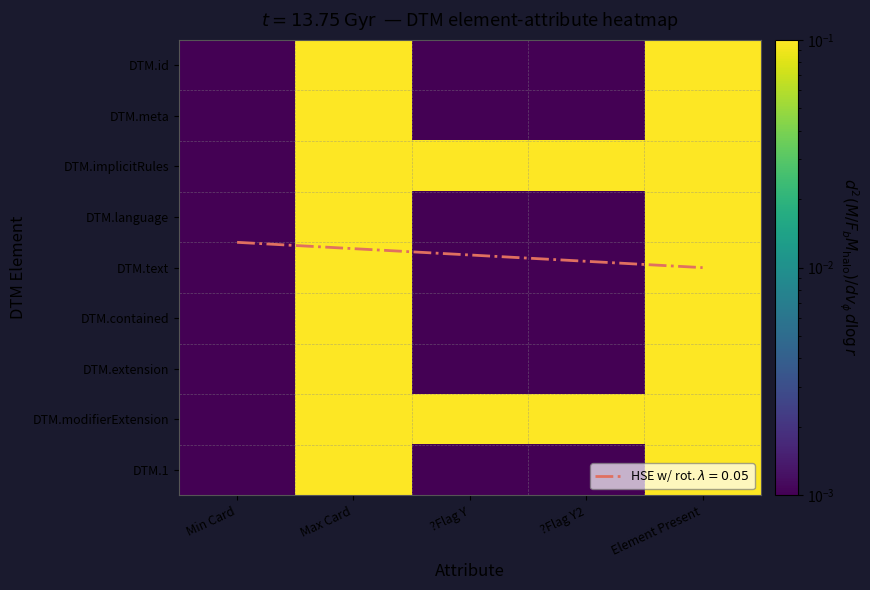

At which category is the sum across all series the highest?

Max Card